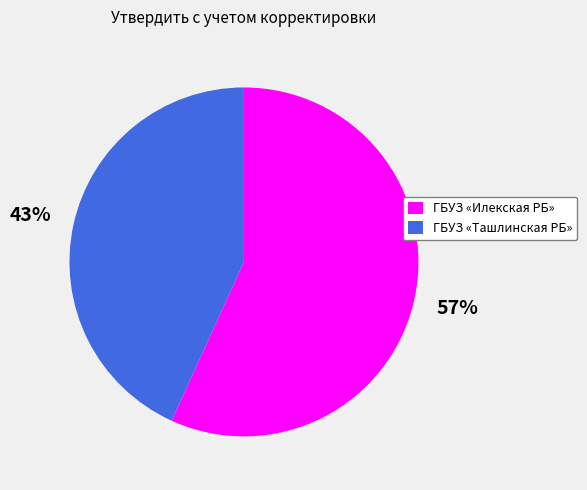

How many slices are in this pie chart?

2